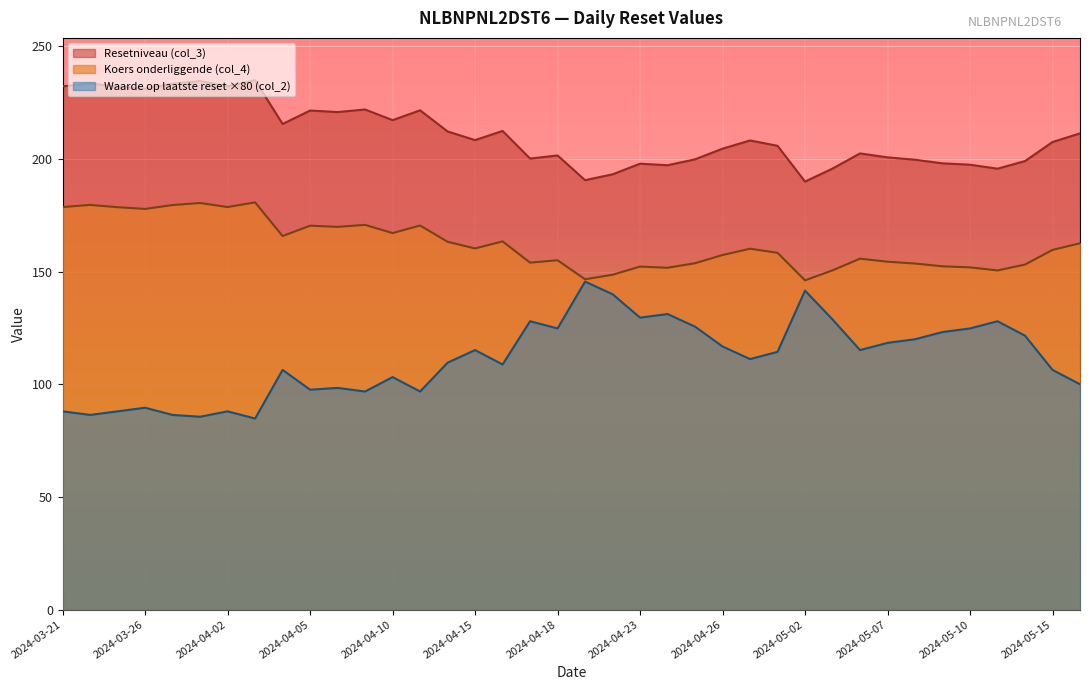

What is the sum of the Koers onderliggende (col_4) values at 2024-04-29 and 2024-04-22?

308.8